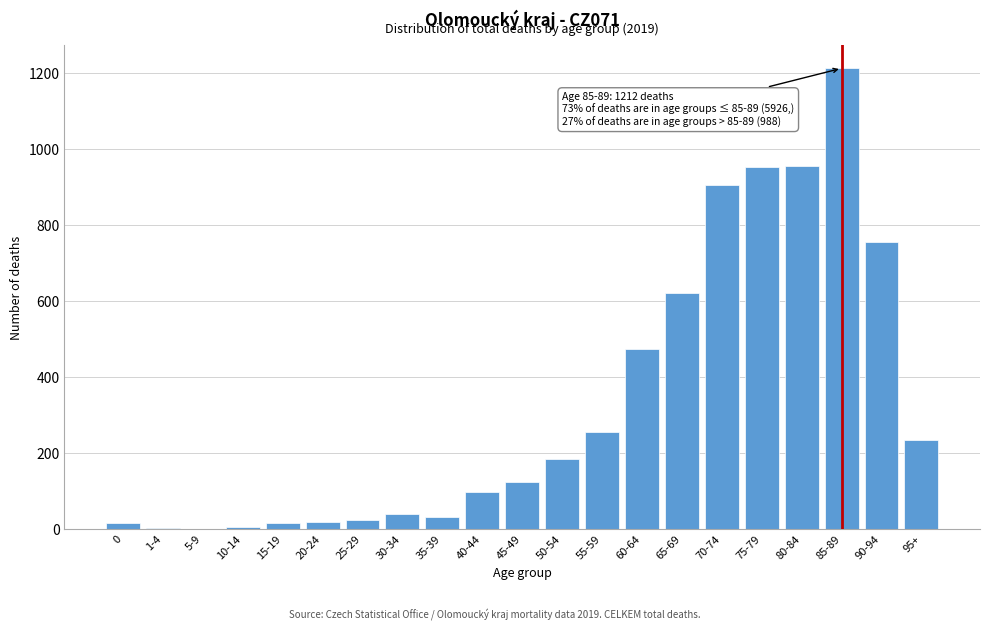

Is it true that the value at 70-74 is 905?

True